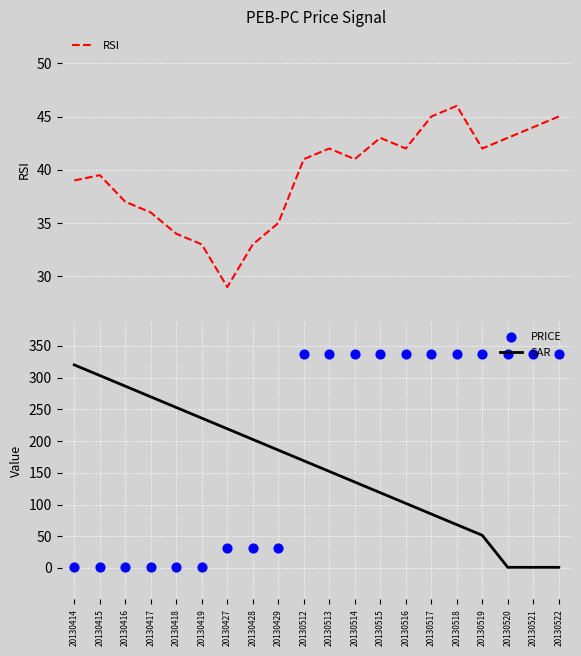

At which category is the sum across all series the highest?

20130512